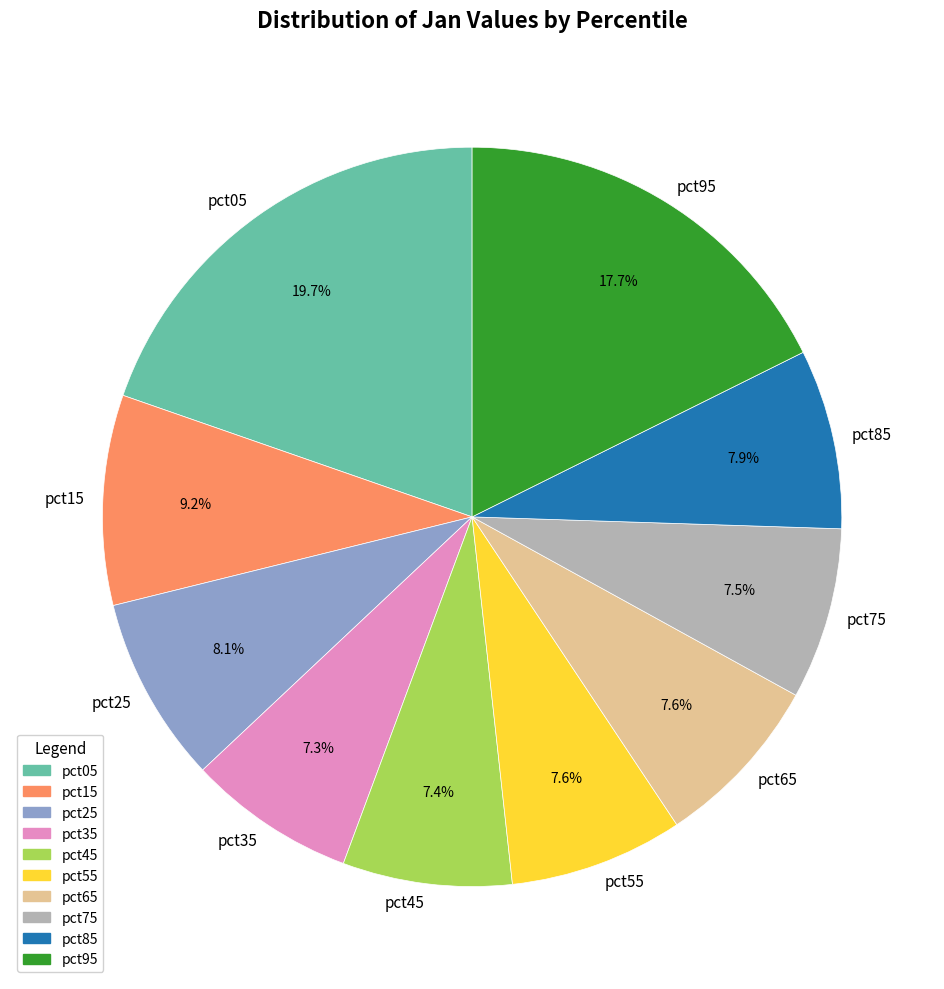

Does pct55 account for over 50% of the chart?

No